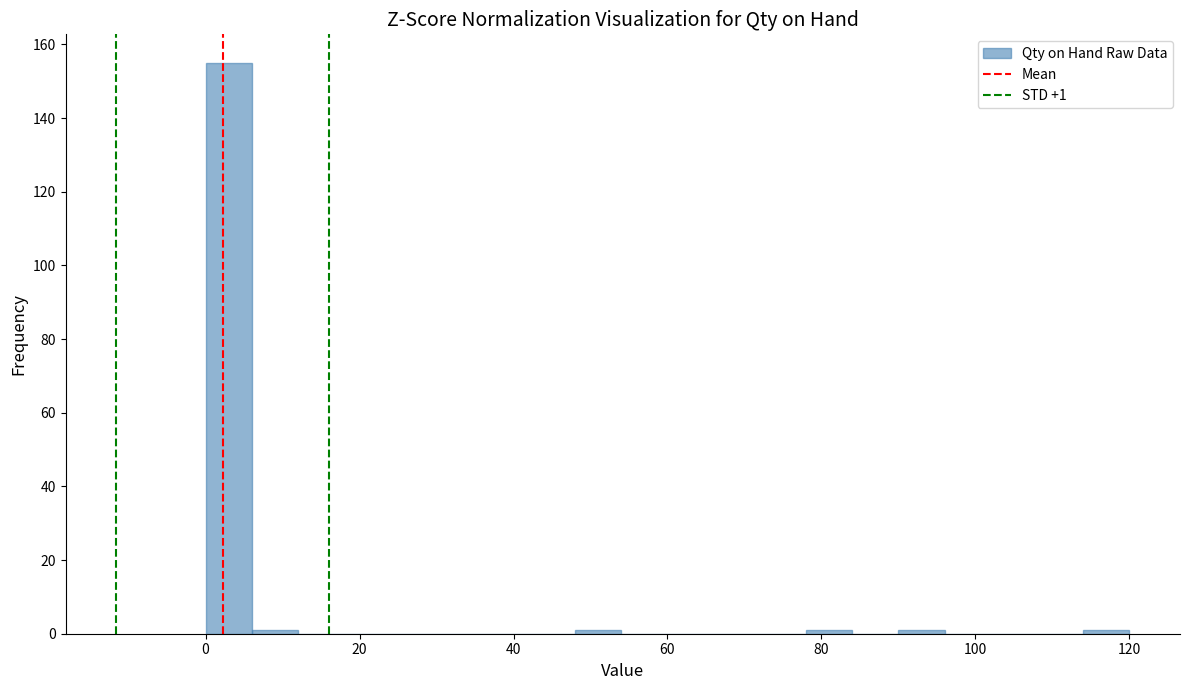

Read against the x-axis, roughly where is the centre of the tallest bar?

4